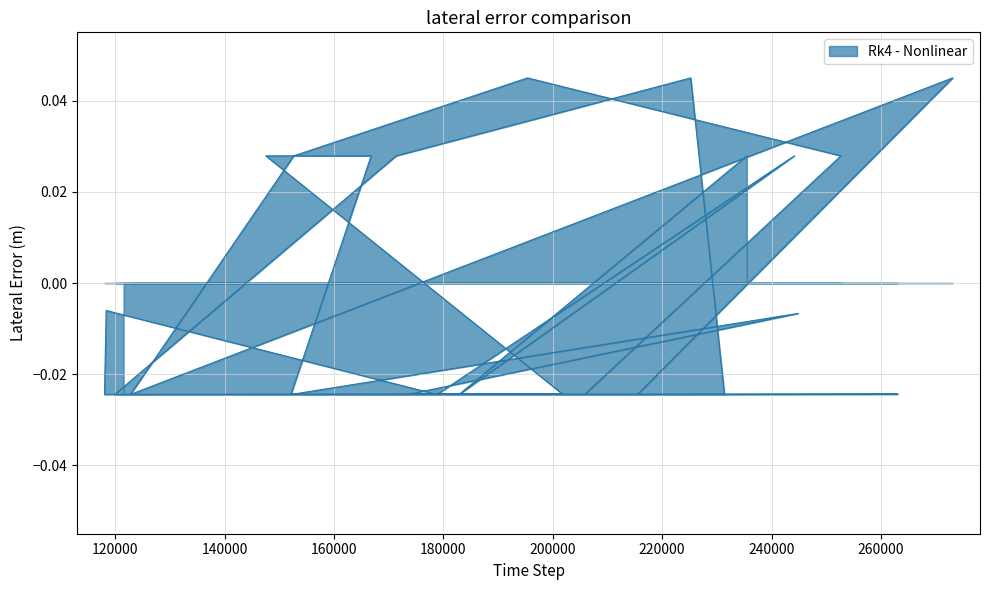

Where is the data nearest to the value 0?

118350